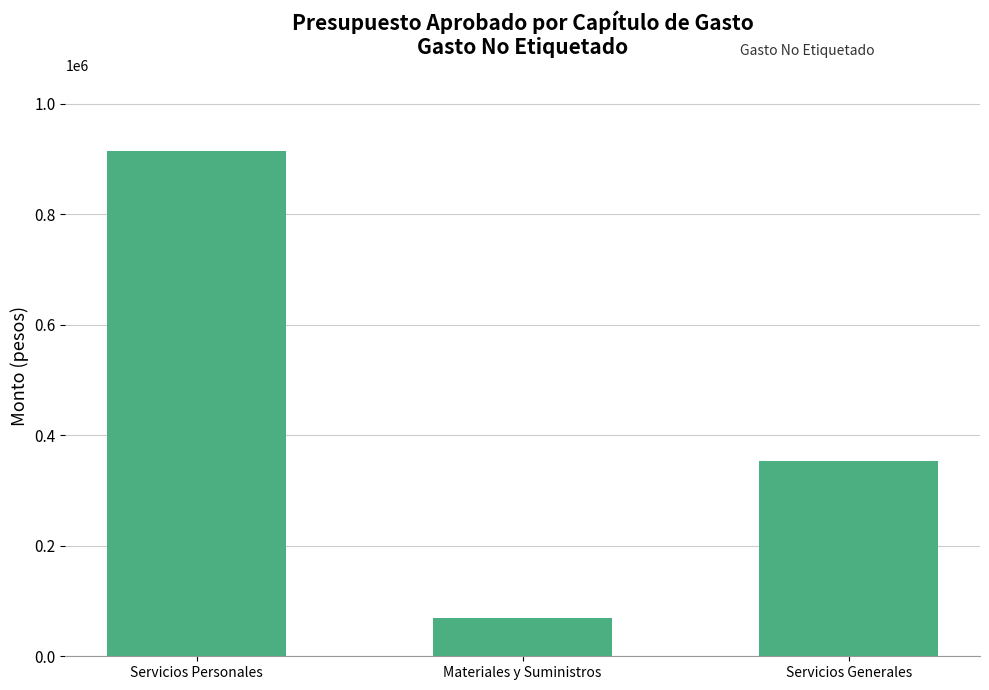

At which category does the chart reach its minimum across all series?

Materiales y Suministros